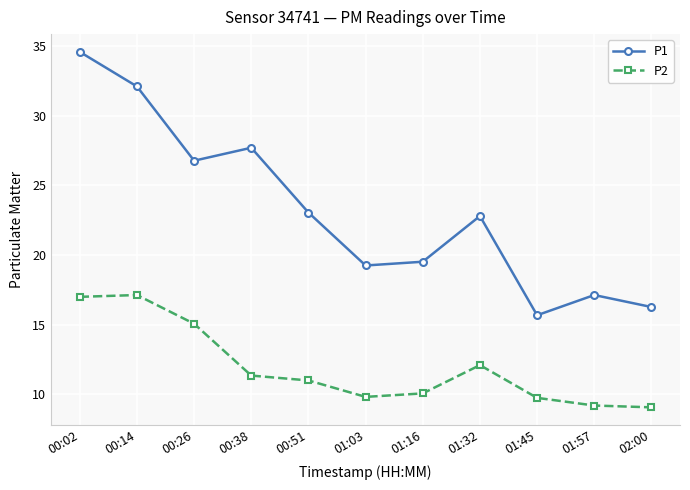

What is the label of the 11th point from the left?

02:00